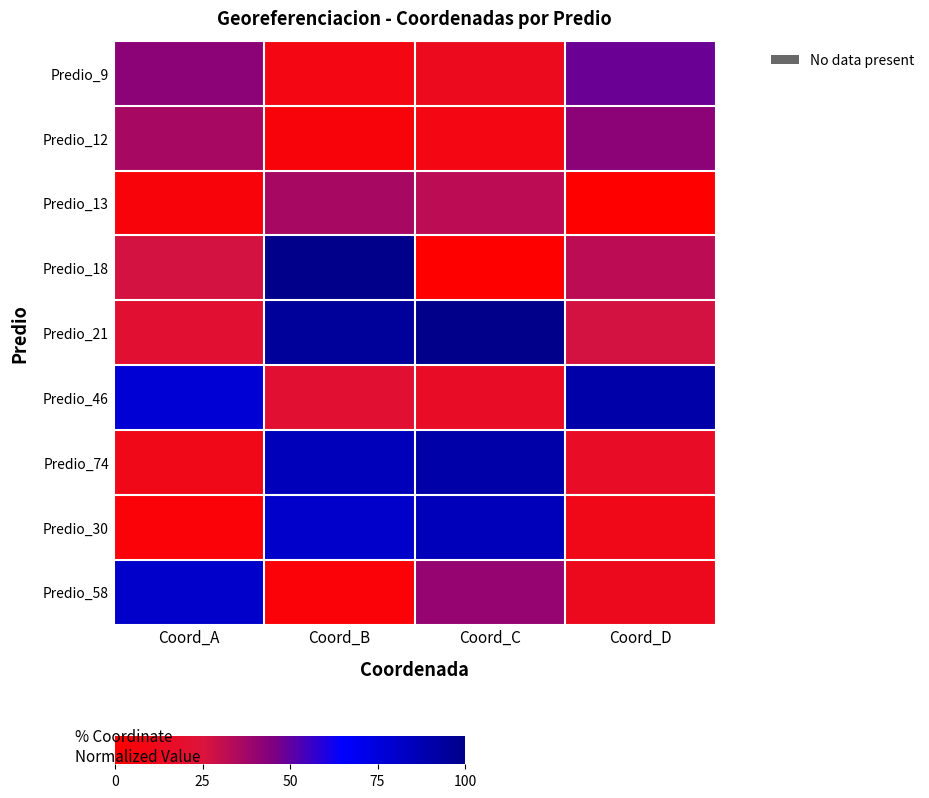

Reading left to right, extract all data points from this chart.

Predio_9: Coord_A=42.3	Coord_B=8.1	Coord_C=13.3	Coord_D=48.3
Predio_12: Coord_A=36.4	Coord_B=4.4	Coord_C=8.1	Coord_D=42.3
Predio_13: Coord_A=4.4	Coord_B=36.4	Coord_C=32.3	Coord_D=0.0
Predio_18: Coord_A=26.9	Coord_B=100.0	Coord_C=0.0	Coord_D=32.3
Predio_21: Coord_A=21.4	Coord_B=95.2	Coord_C=100.0	Coord_D=26.9
Predio_46: Coord_A=77.6	Coord_B=21.4	Coord_C=16.1	Coord_D=90.7
Predio_74: Coord_A=10.6	Coord_B=85.3	Coord_C=90.7	Coord_D=16.1
Predio_30: Coord_A=3.7	Coord_B=80.3	Coord_C=85.3	Coord_D=10.6
Predio_58: Coord_A=80.3	Coord_B=3.7	Coord_C=40.4	Coord_D=12.2